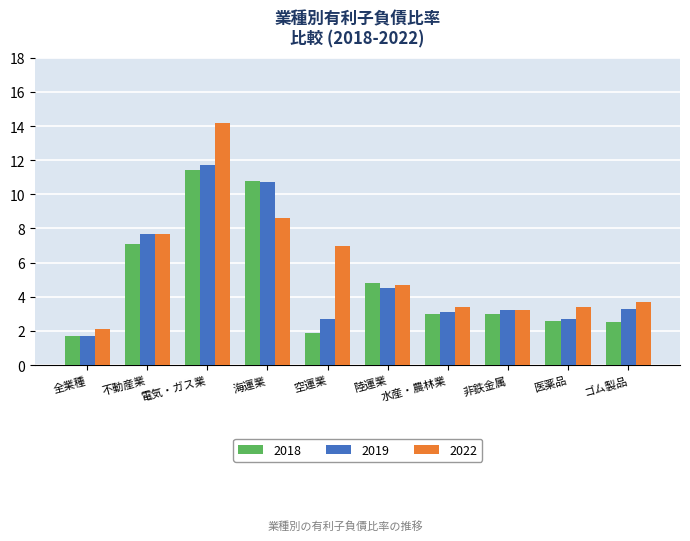

What is the difference between the maximum and second lowest values in the 2018 series?

9.5